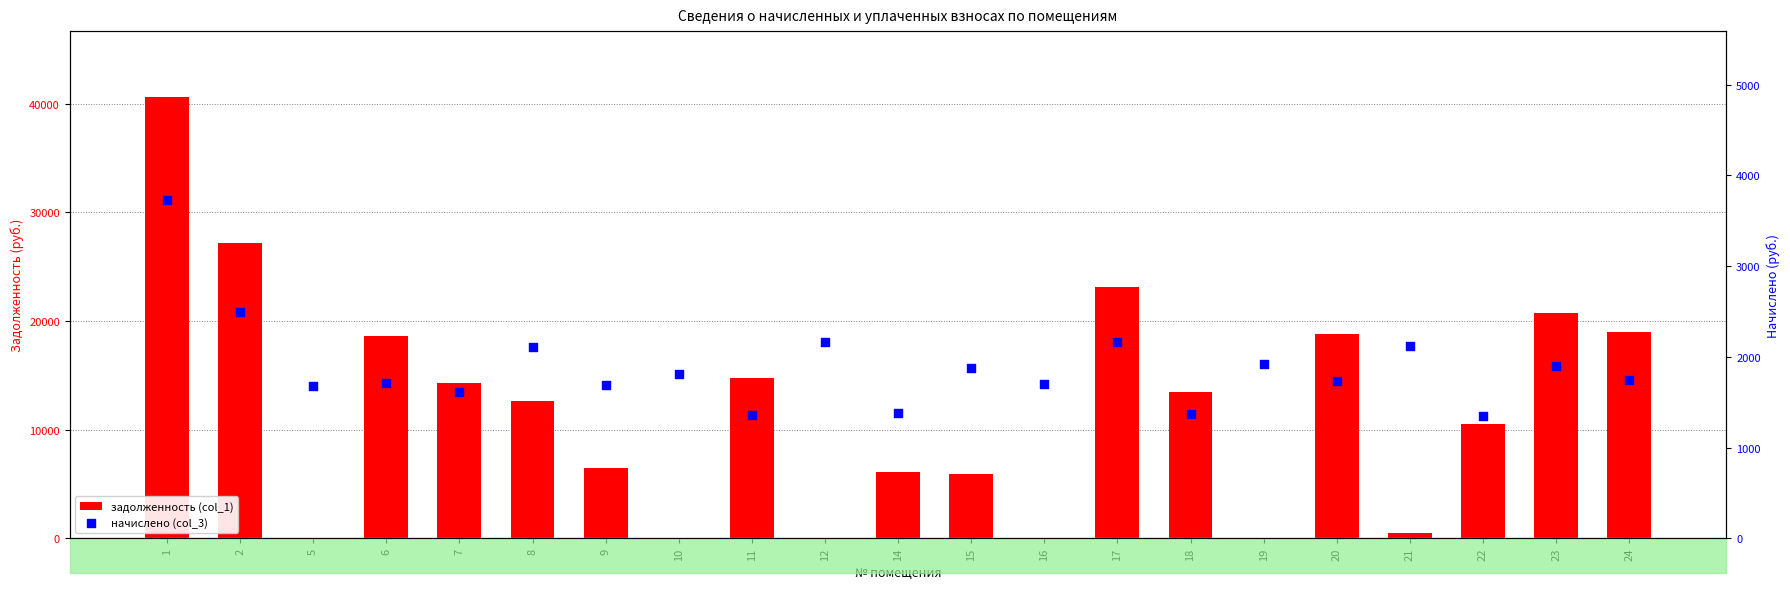

What is the total value across all series at 7?

15894.1